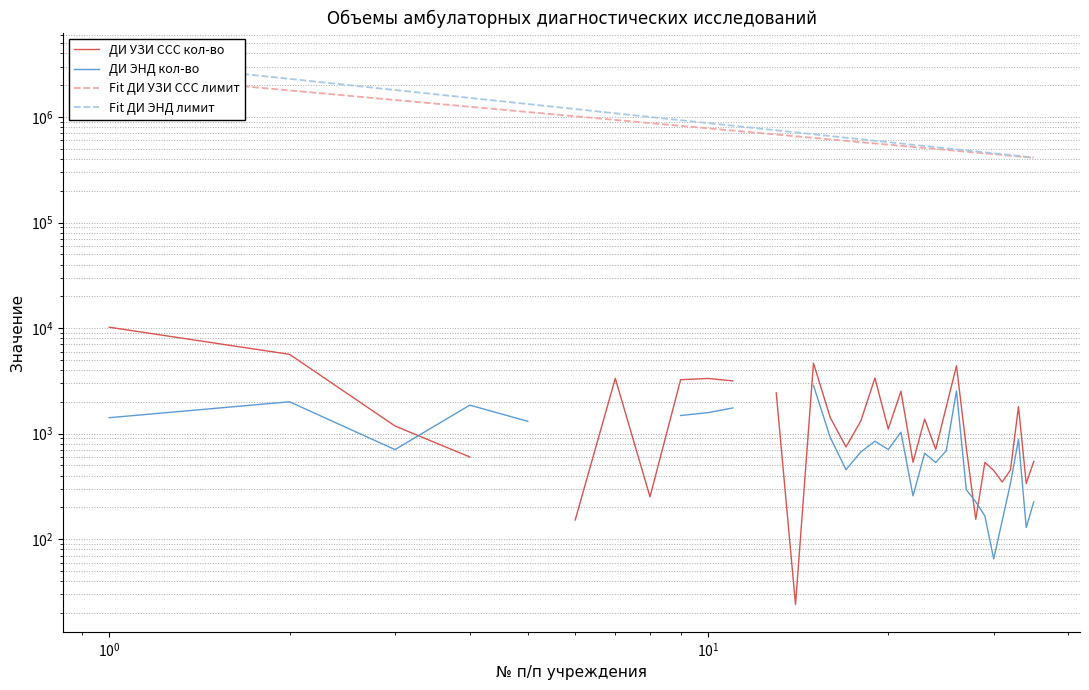

Is this an area chart (filled region under the line)?

No